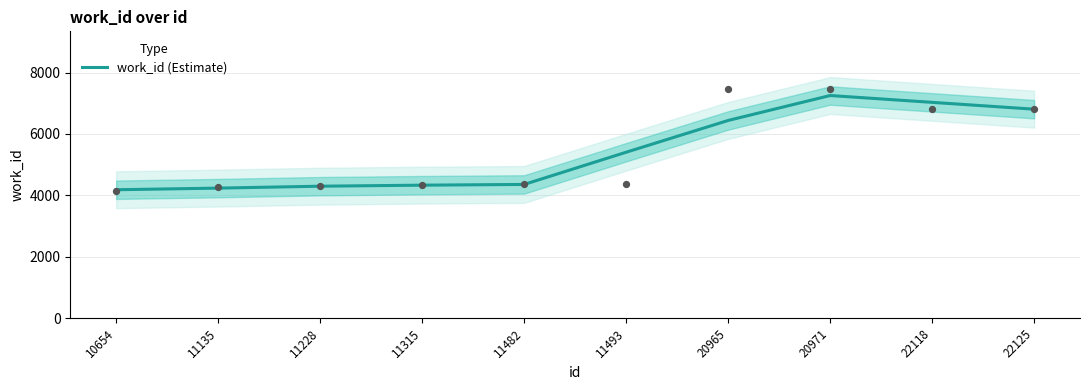

What is the change in value from 11135 to 20971?

+3017.3